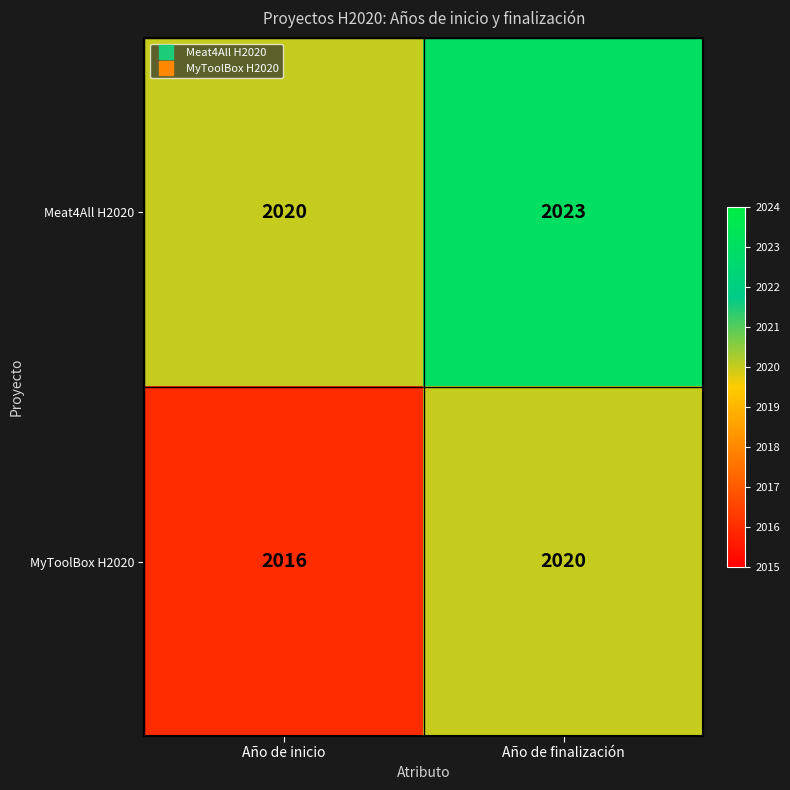

What is the total value across all series at Año de inicio?

4036